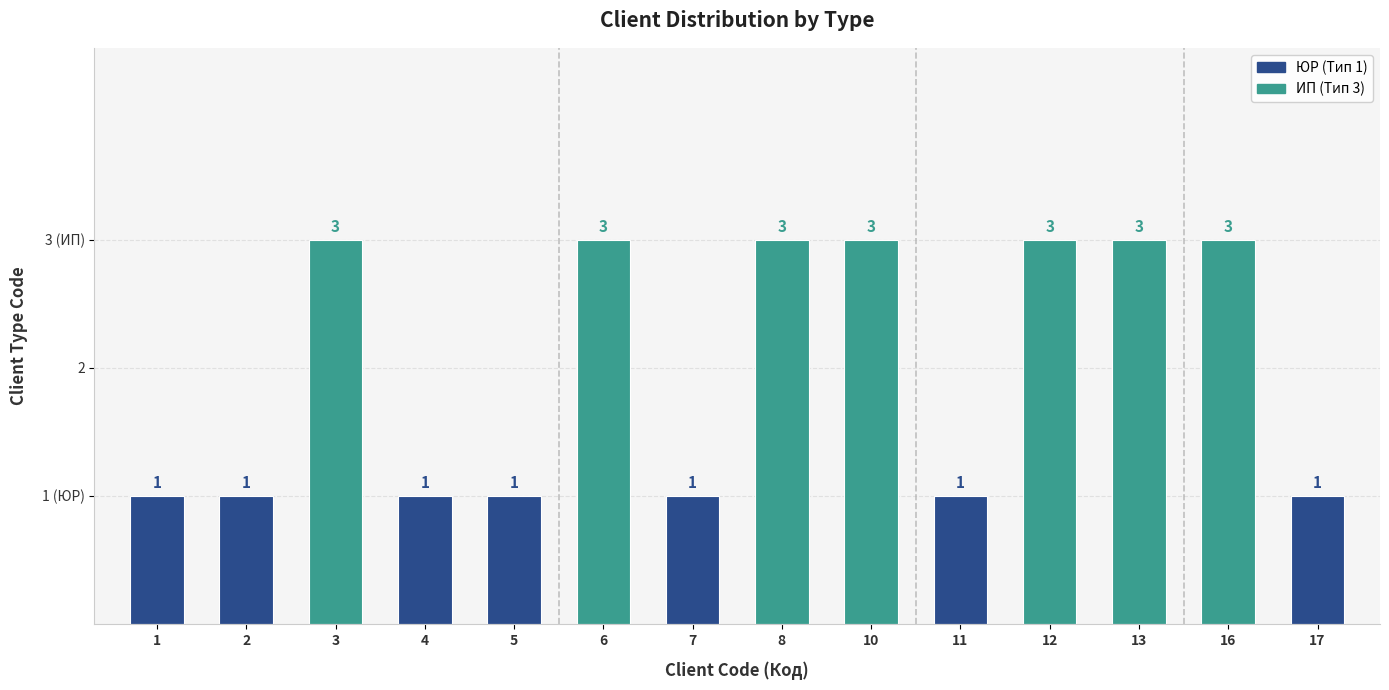

True or false: the data shows 1 at 16.

False